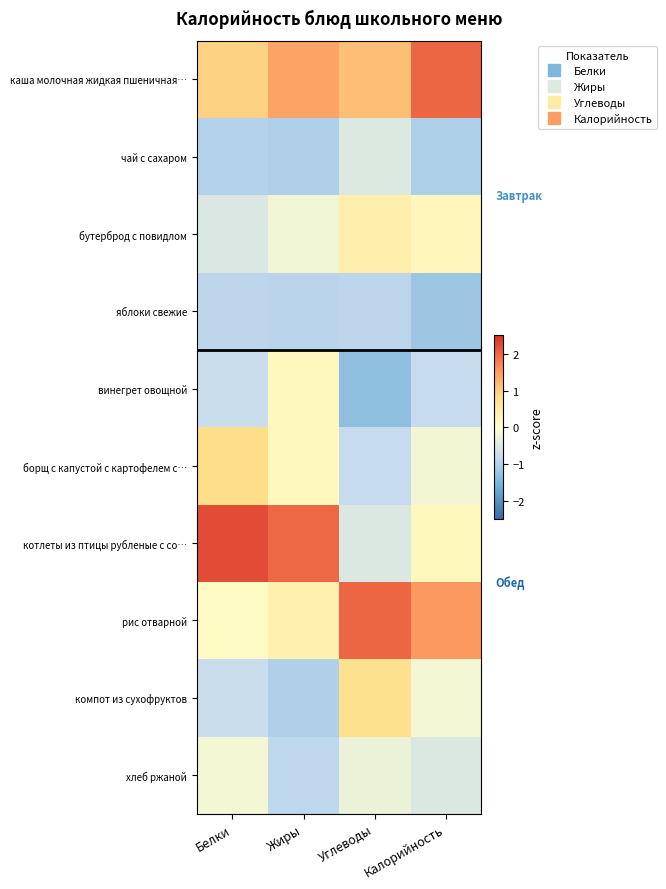

What is the smallest value displayed?

-1.3